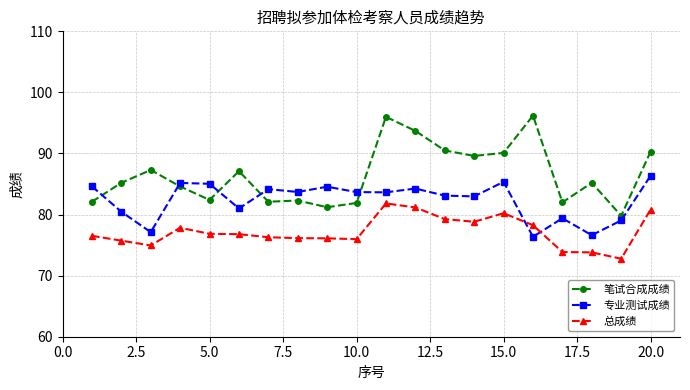

What is the difference between the second highest and minimum values in the 笔试合成成绩 series?

16.2